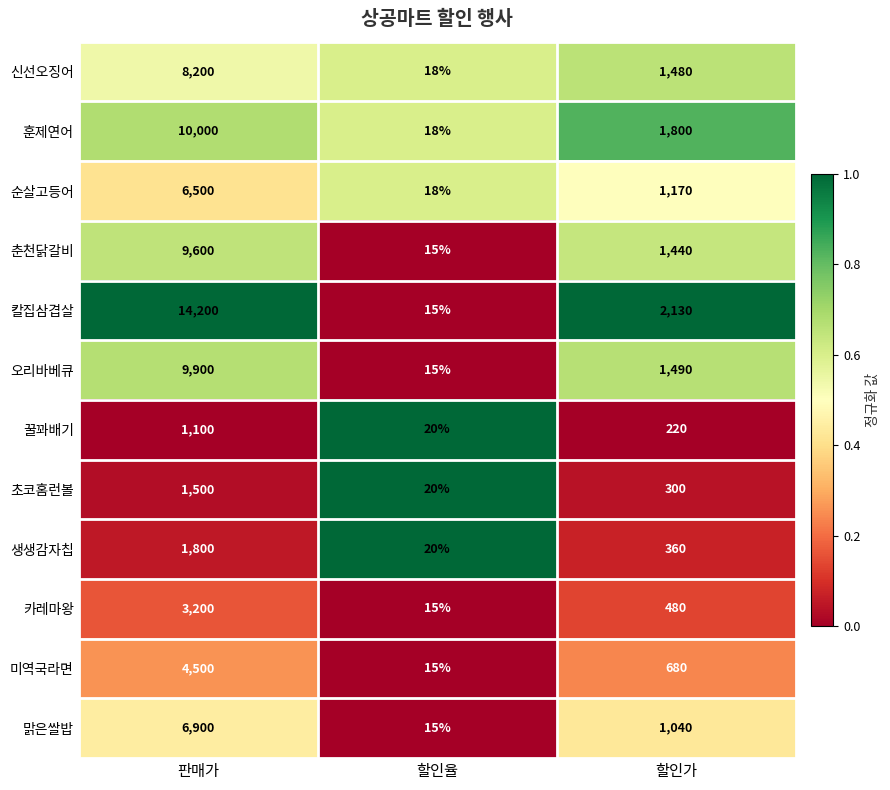

Between 판매가 and 할인가, which series saw the biggest shift?

칼집삼겹살